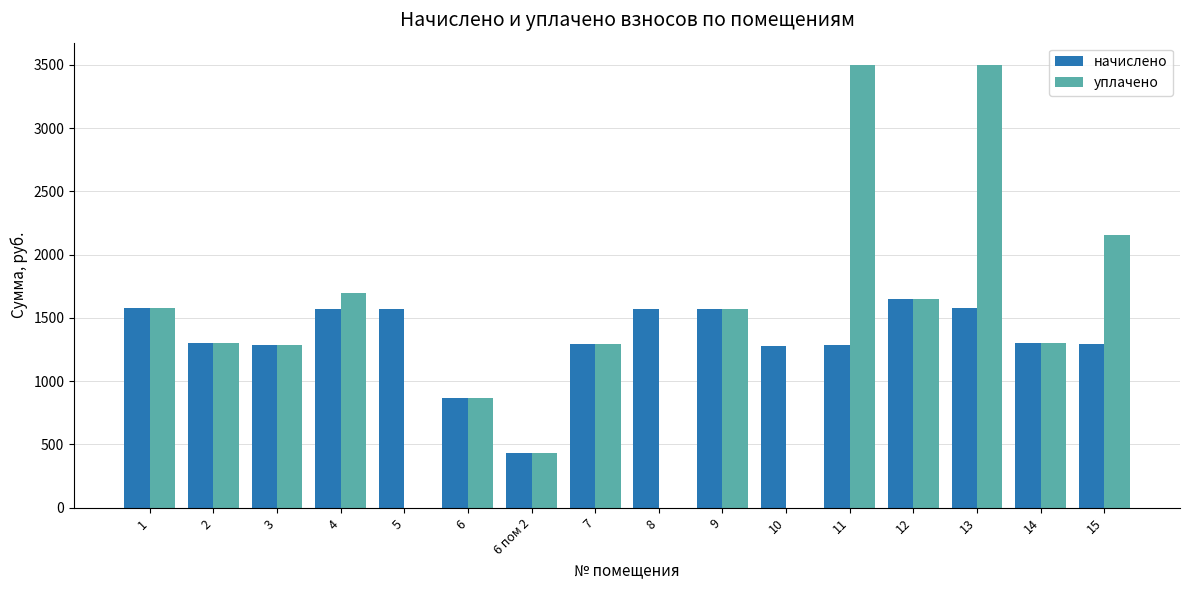

The value of уплачено at 6 пом 2 is 432.4. True or false?

True